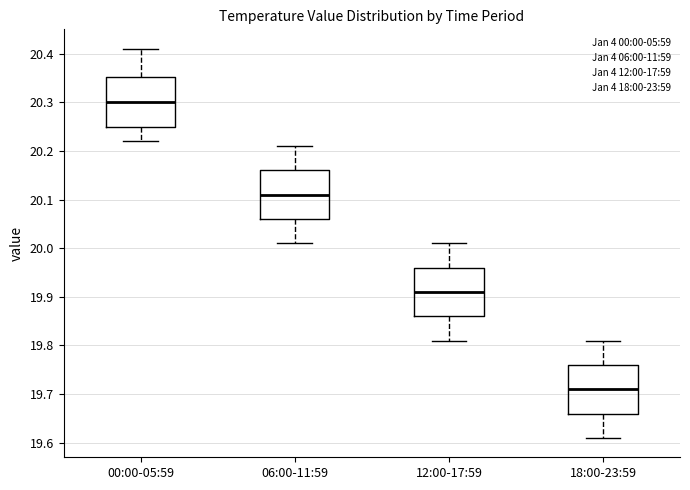

Reading left to right, read every box against the y-axis: the position of its median line, the range the box covers, and the ends of its whiskers. The values are not printed on the chart, so give them approximately, as read against the axis.

00:00-05:59: median 20.30, box 20.25 to 20.35, whiskers 20.22 to 20.41
06:00-11:59: median 20.11, box 20.06 to 20.16, whiskers 20.01 to 20.21
12:00-17:59: median 19.91, box 19.86 to 19.96, whiskers 19.81 to 20.01
18:00-23:59: median 19.71, box 19.66 to 19.76, whiskers 19.61 to 19.81